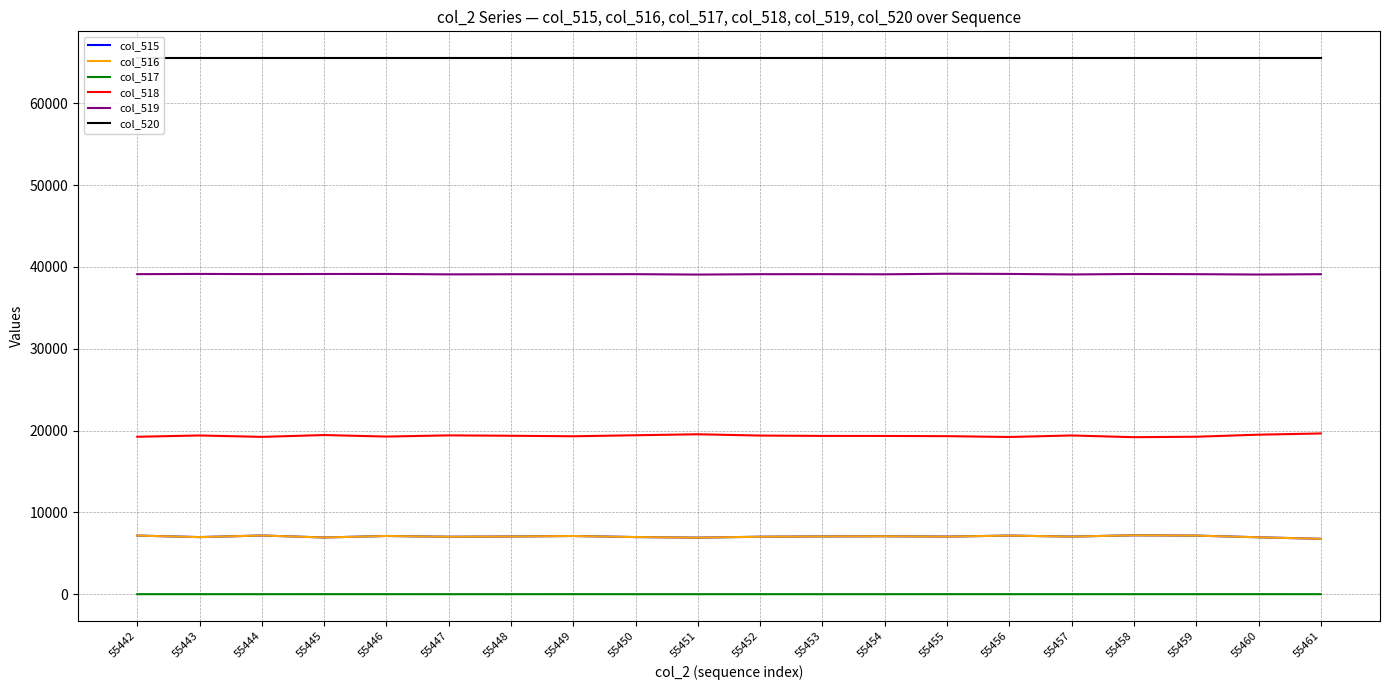

How many lines are shown in the chart?

6